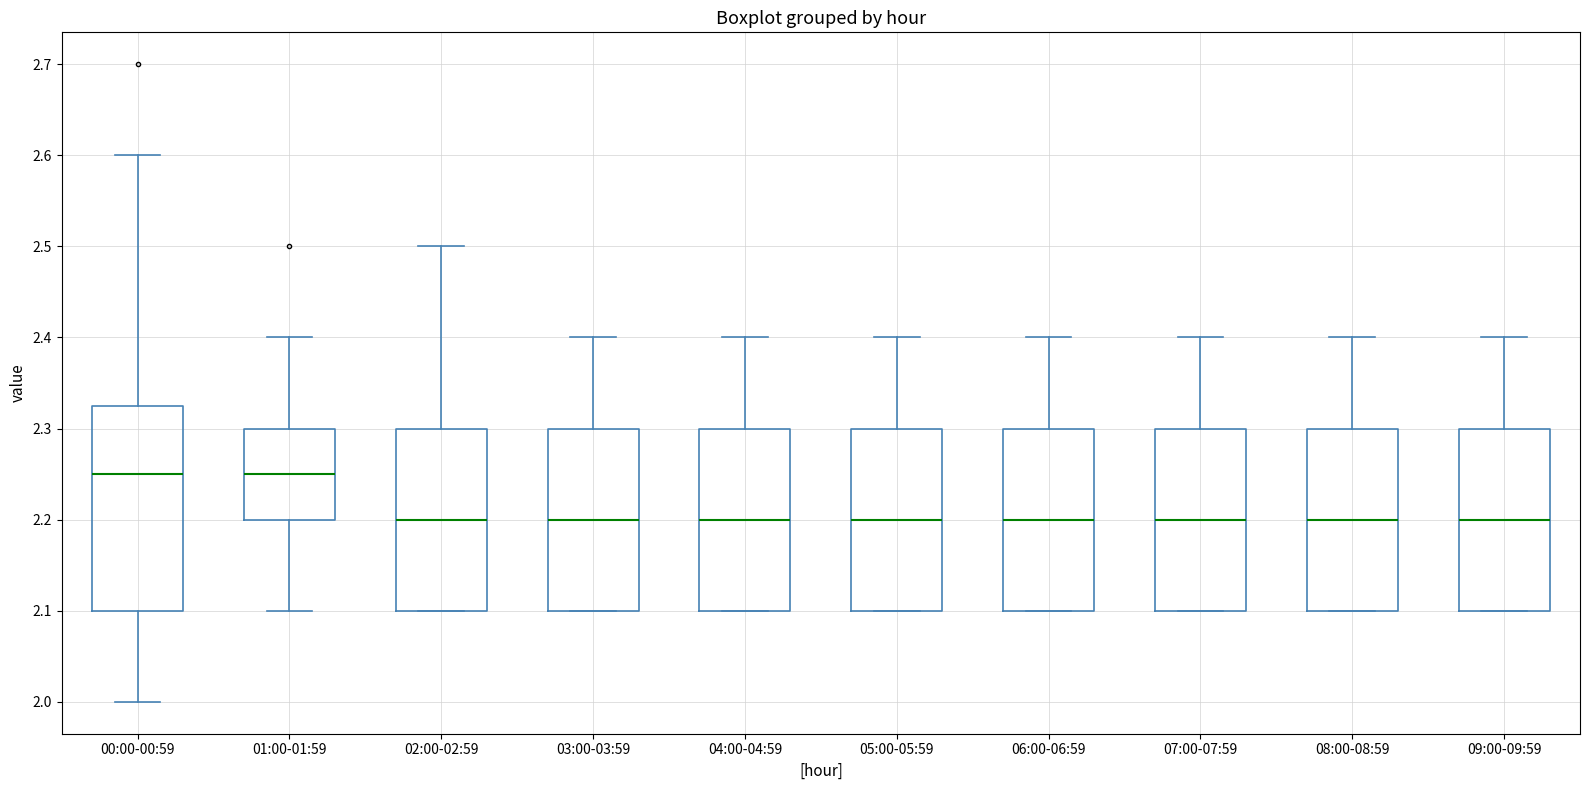

Which box is the tallest, from its lower edge to its upper edge?

00:00-00:59